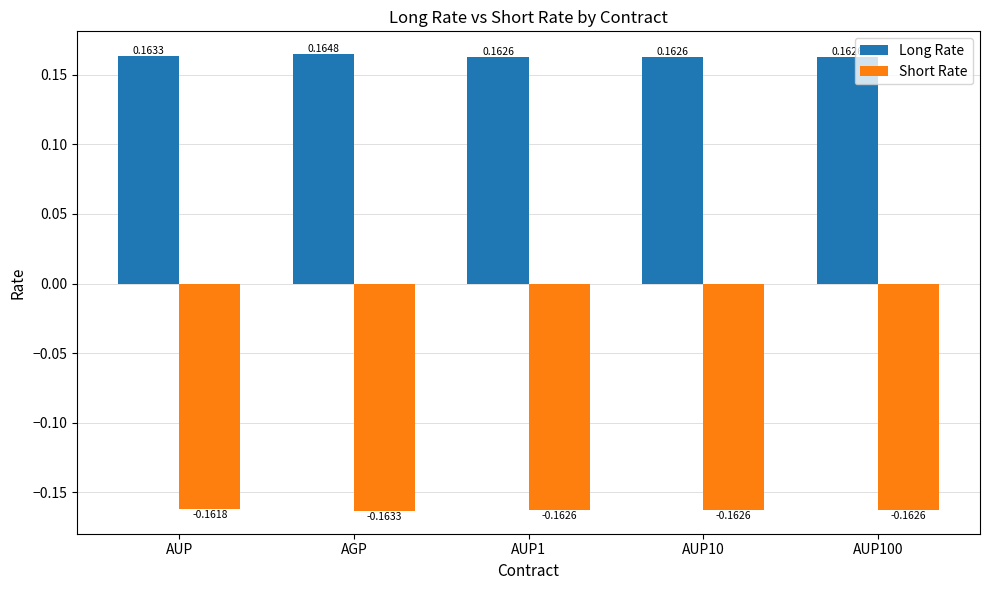

What is the sum of the Long Rate values at AUP and AGP?

0.3